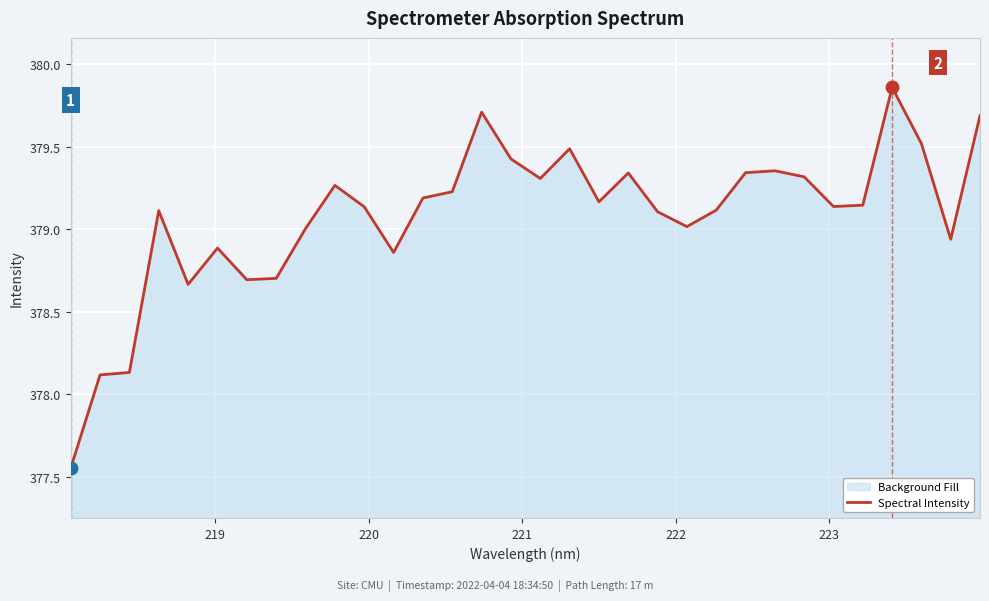

How many values exceed 379?

23